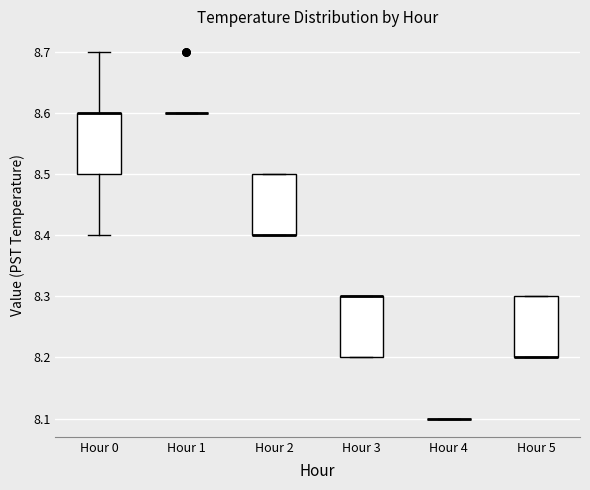

Where is the upper edge of the box for Hour 0 on the y-axis? The values are not printed on the chart, so give them approximately, as read against the axis.

8.6